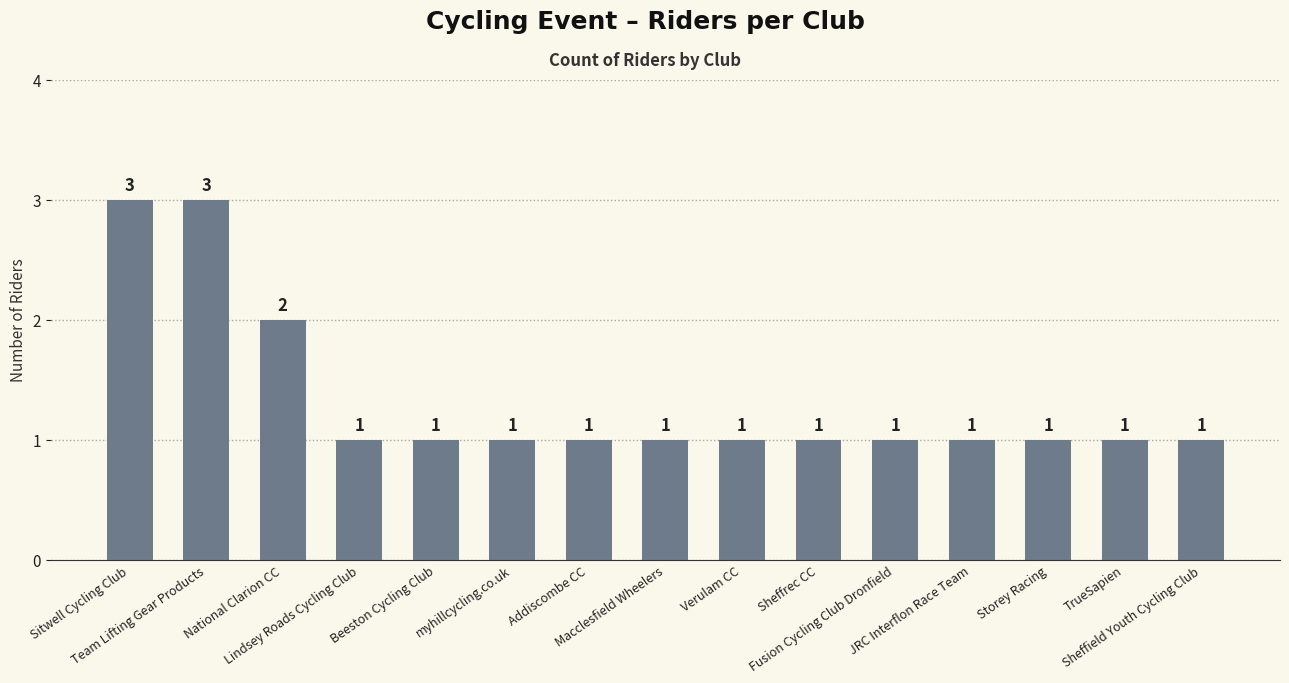

Reading right to left, extract all data points from this chart.

1	1	1	1	1	1	1	1	1	1	1	1	2	3	3